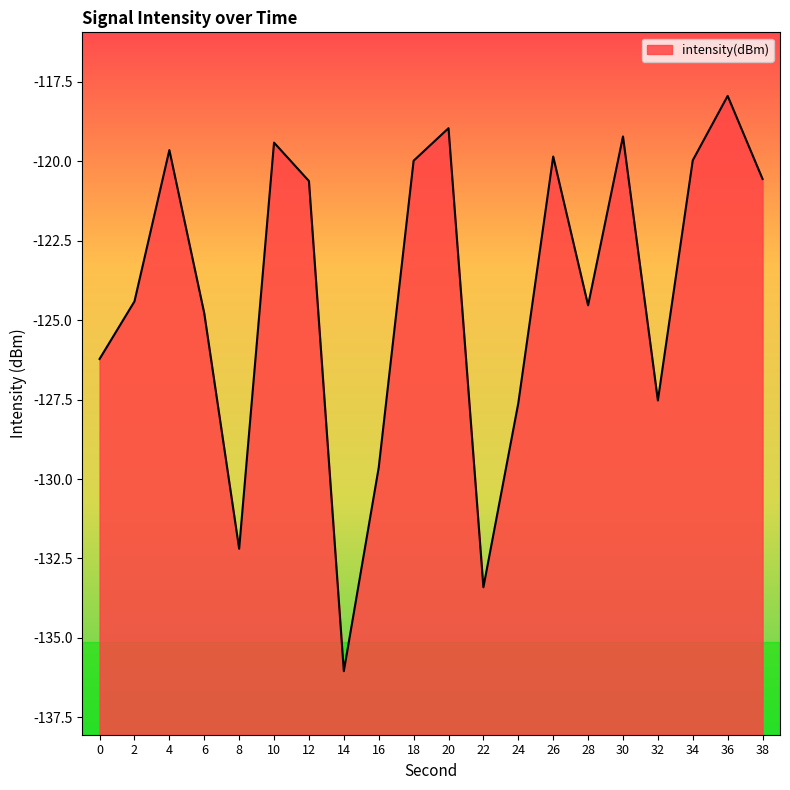

Between 36 and 10, which is larger?

36